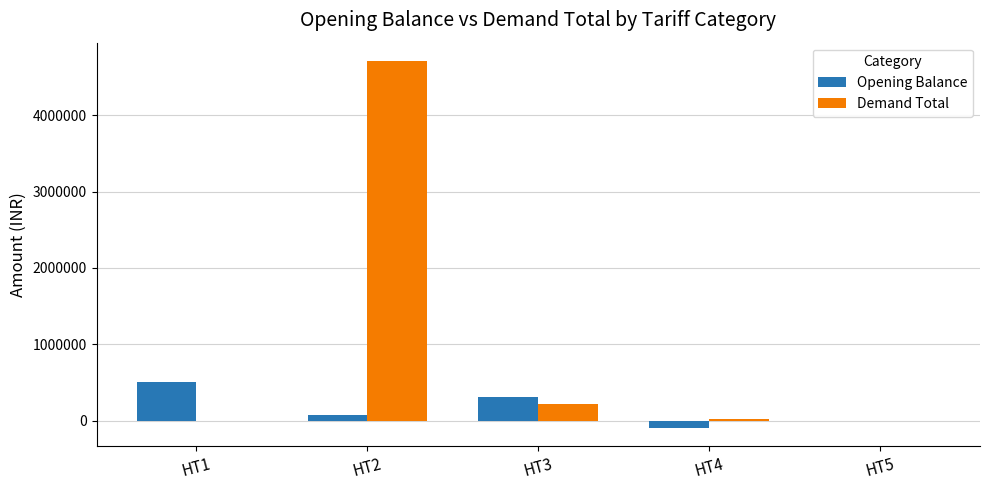

What is the maximum value shown in the chart?

4708873.0